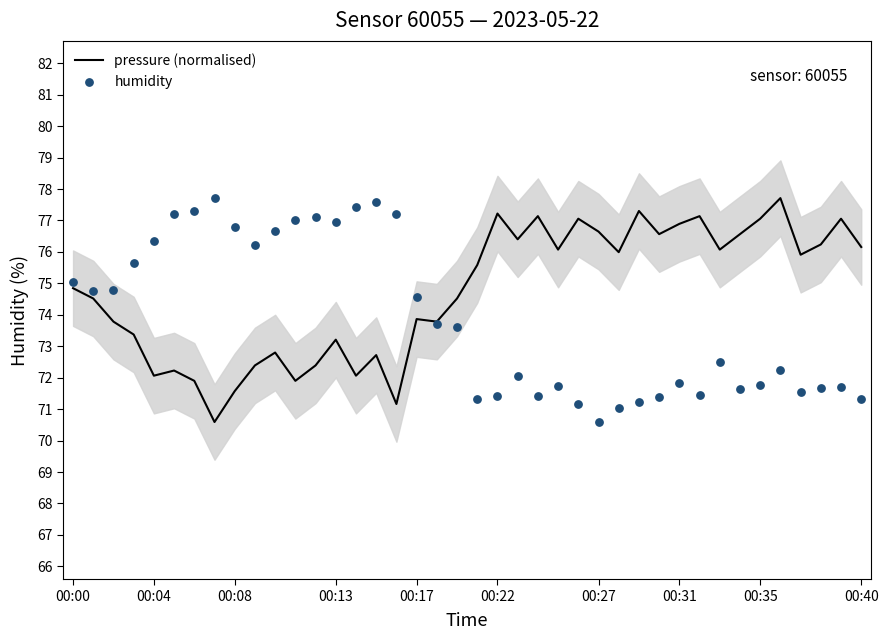

Which series has the largest Y range (max minus min)?

pressure (normalised)